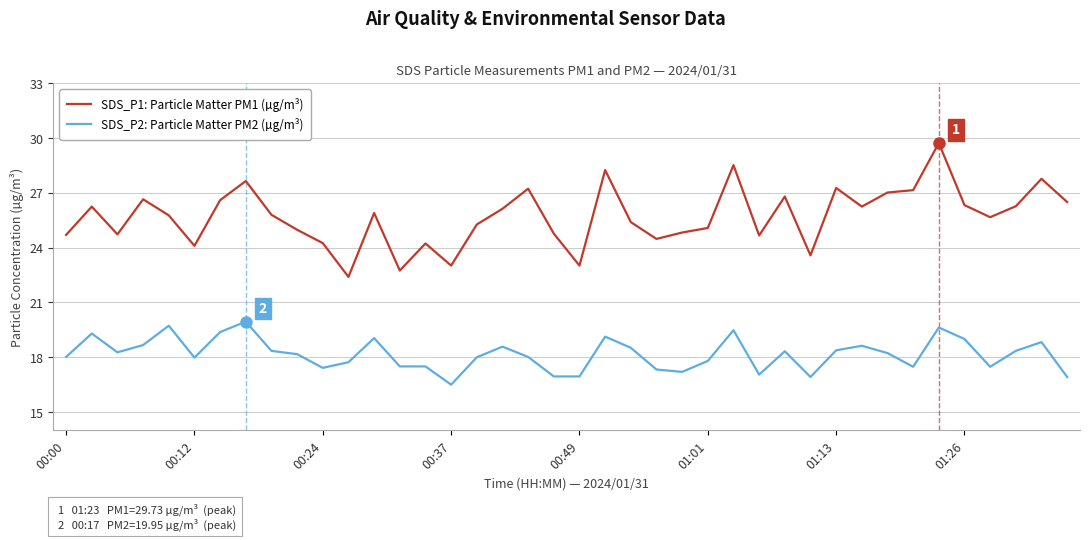

What are all the series names shown in the legend?

SDS_P1: Particle Matter PM1 (µg/m³), SDS_P2: Particle Matter PM2 (µg/m³)